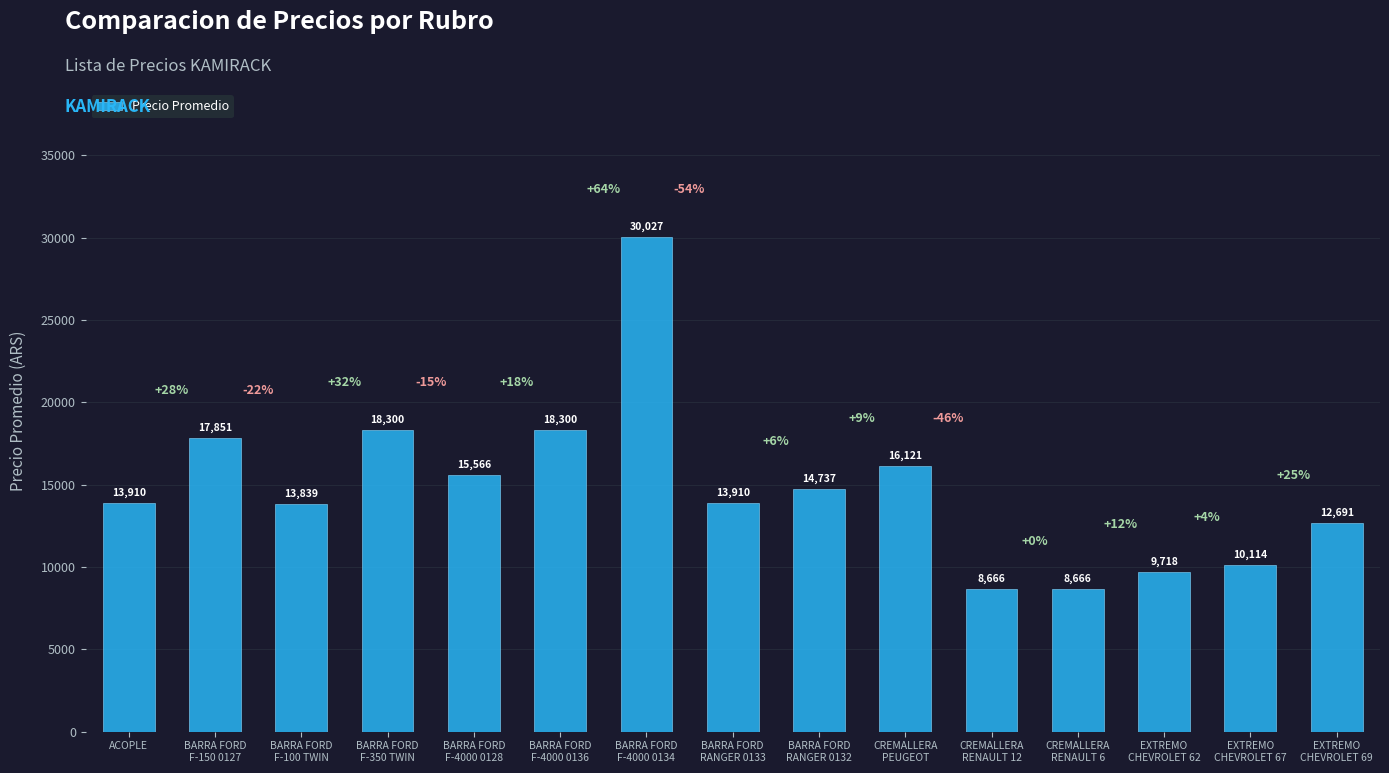

What is the value of the 10th bar from the left?

16121.0